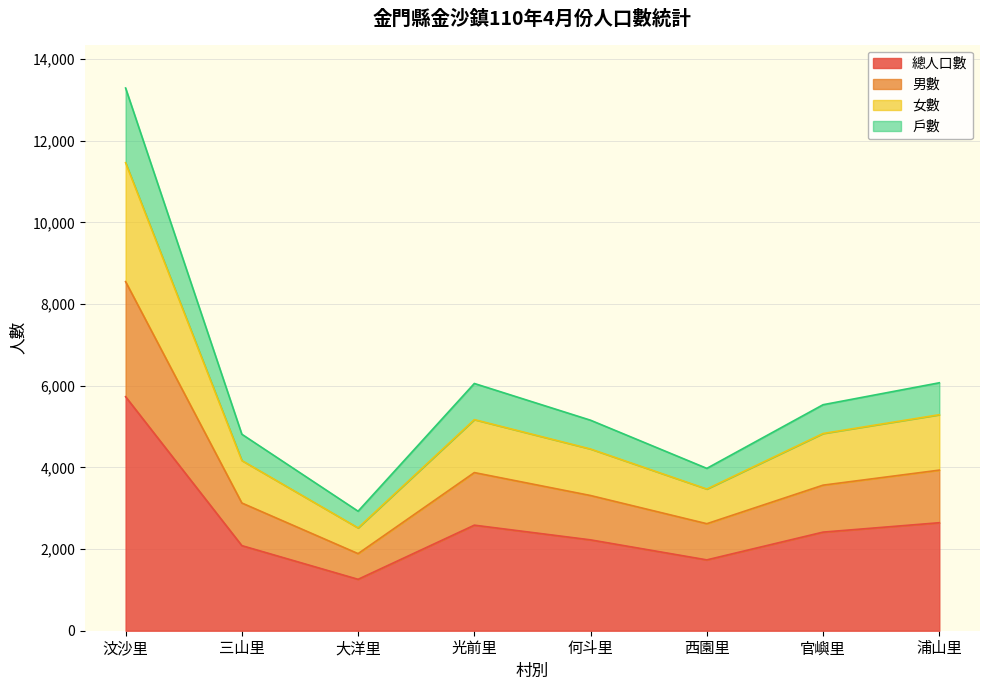

Is it true that 總人口數 equals 2645 at 浦山里?

True